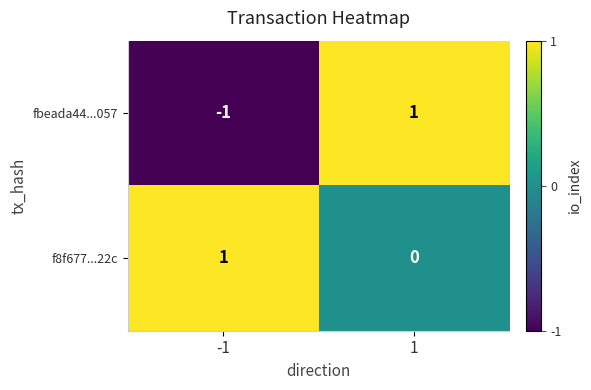

Between -1 and 1, which series saw the biggest shift?

fbeada44...057